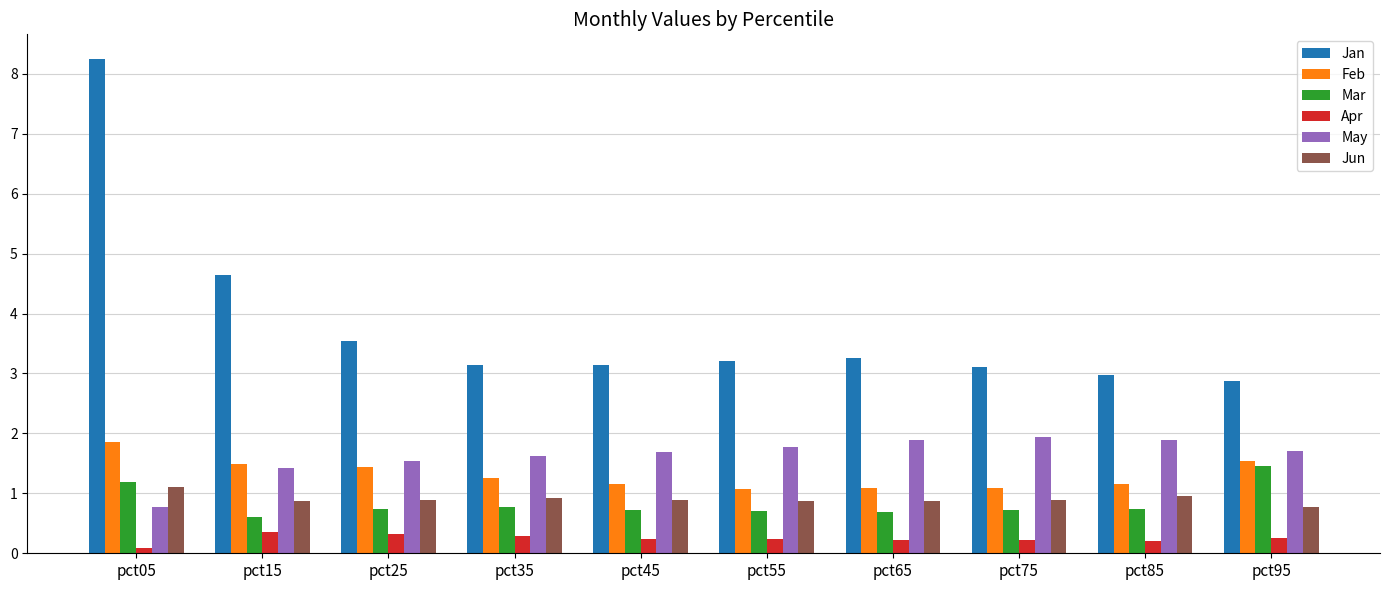

Is the value of Apr at pct75 greater than the value of Feb at pct45?

No